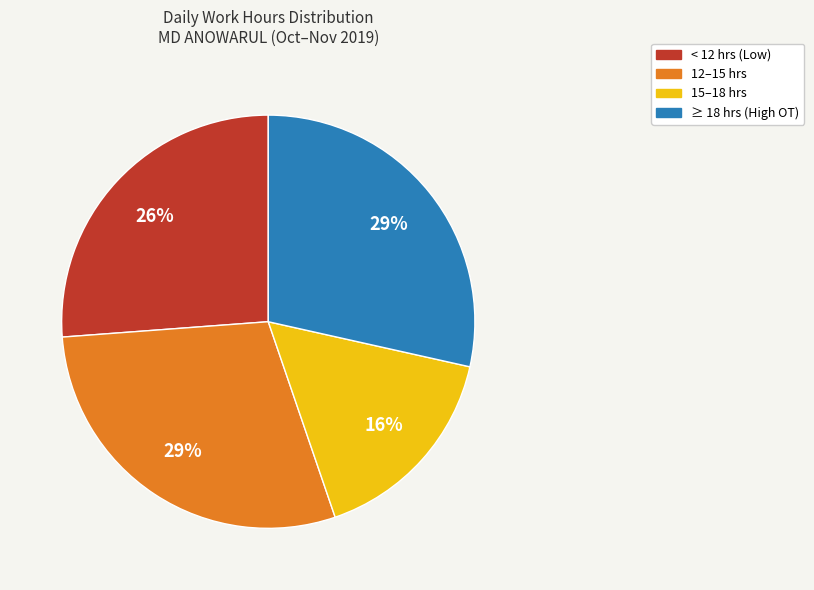

Count the number of slices in the pie.

4